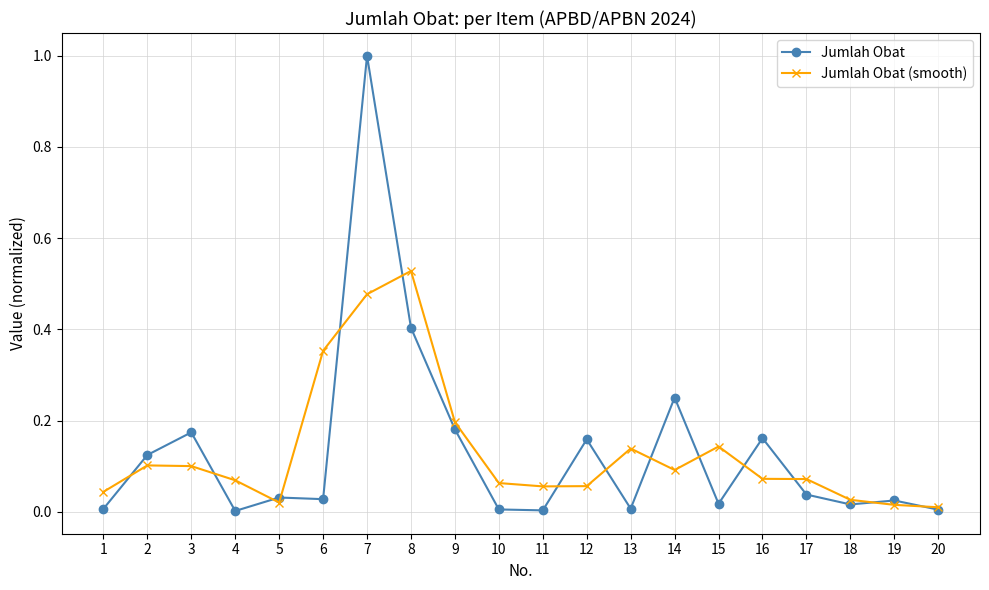

Is the value of Jumlah Obat (smooth) at 3 greater than the value of Jumlah Obat at 15?

Yes